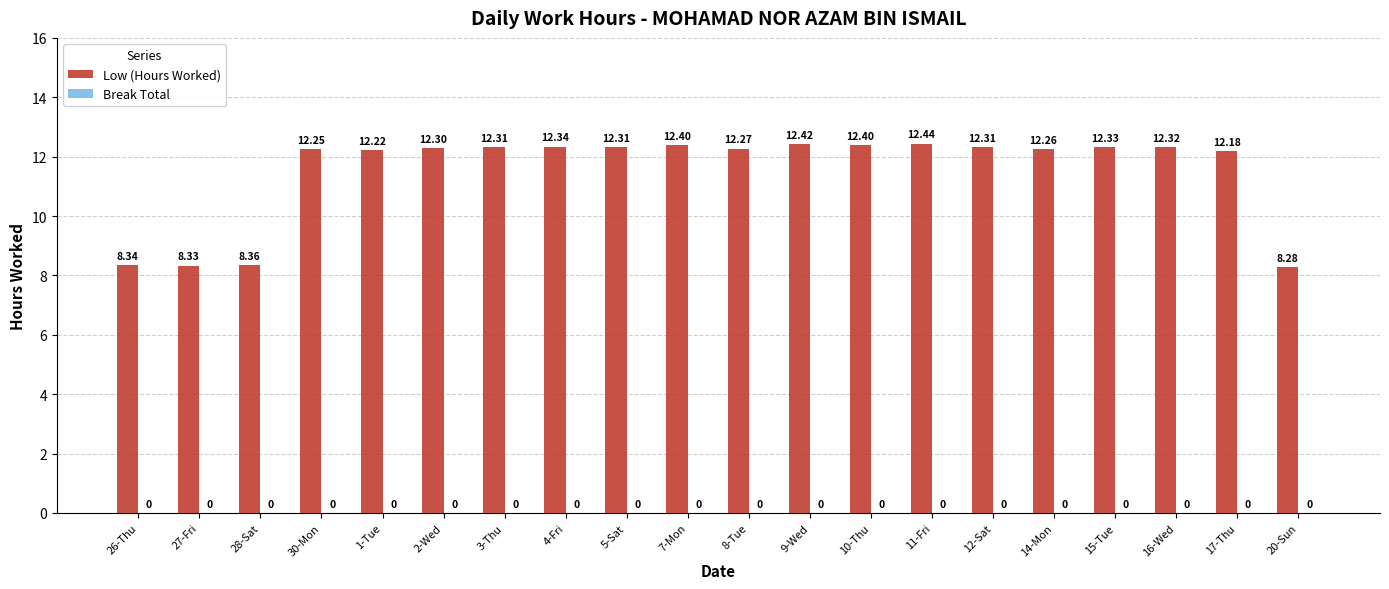

Between 10-Thu and 12-Sat, which is larger?

10-Thu